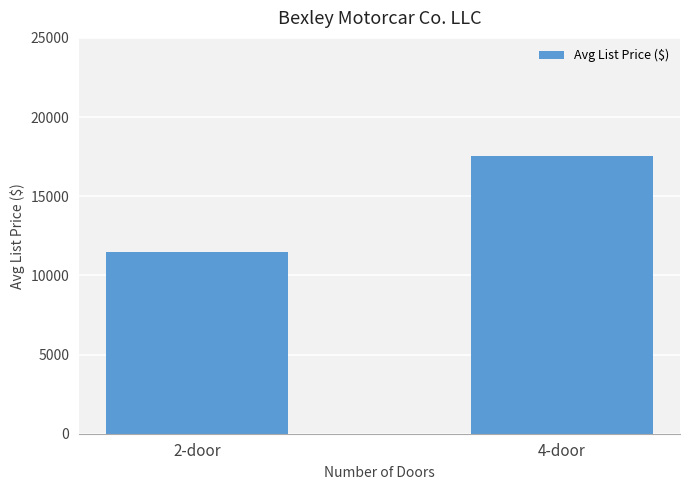

Is it true that the value at 2-door is 5093.1?

False